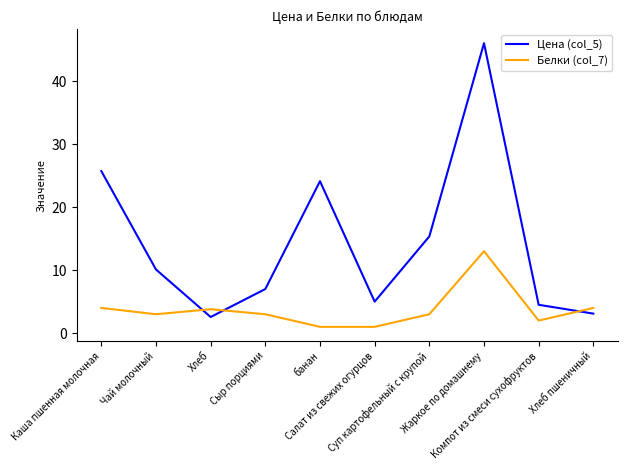

After their last crossing, which series has the higher values: Белки (col_7) or Цена (col_5)?

Белки (col_7)